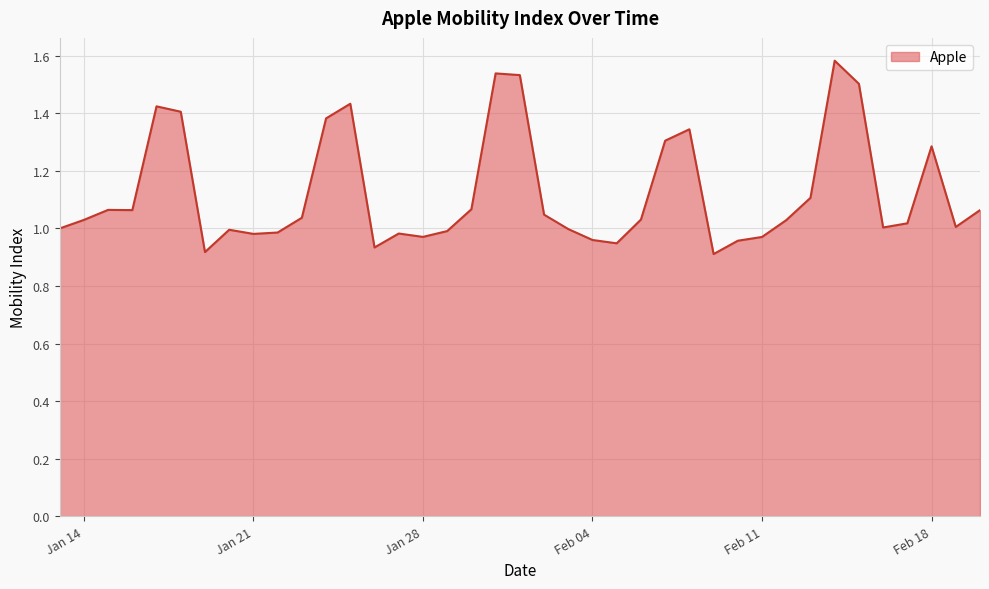

What is the difference between the maximum and minimum values?

0.7